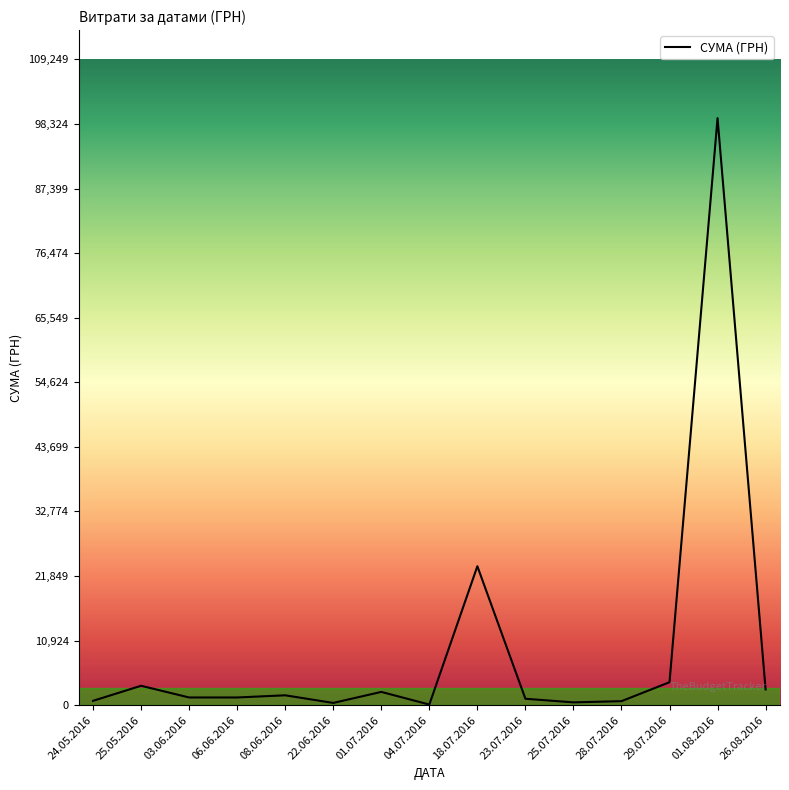

What is the difference between the maximum and minimum values?

99219.1